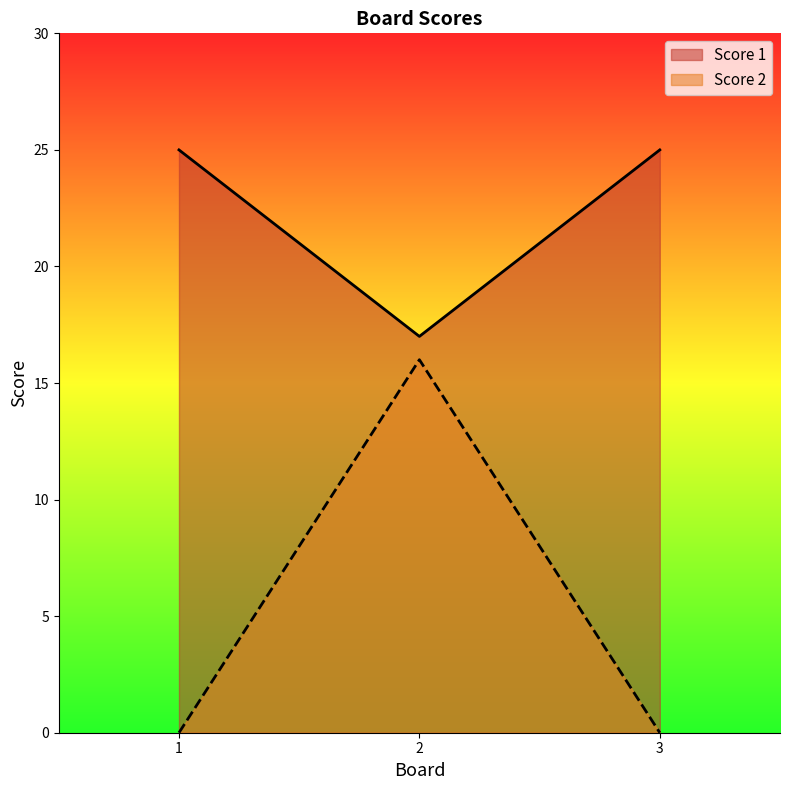

The Score 2 series shows 24 at 2. True or false?

False